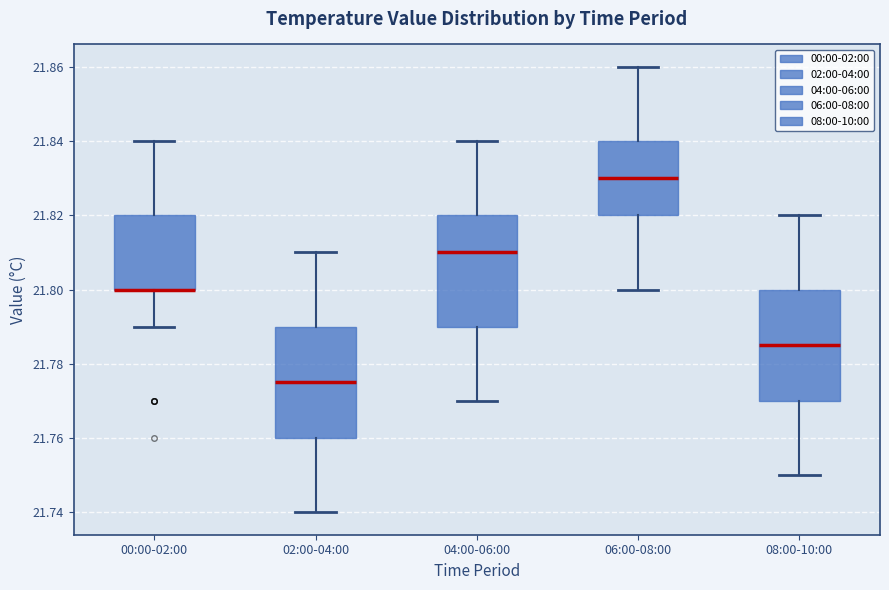

Reading left to right, read every box against the y-axis: the position of its median line, the range the box covers, and the ends of its whiskers. The values are not printed on the chart, so give them approximately, as read against the axis.

00:00-02:00: median 21.800 (drawn on the box's lower edge), box 21.800 to 21.820, whiskers 21.790 to 21.840
02:00-04:00: median 21.776, box 21.760 to 21.790, whiskers 21.740 to 21.810
04:00-06:00: median 21.810, box 21.790 to 21.820, whiskers 21.770 to 21.840
06:00-08:00: median 21.830, box 21.820 to 21.840, whiskers 21.800 to 21.860
08:00-10:00: median 21.786, box 21.770 to 21.800, whiskers 21.750 to 21.820